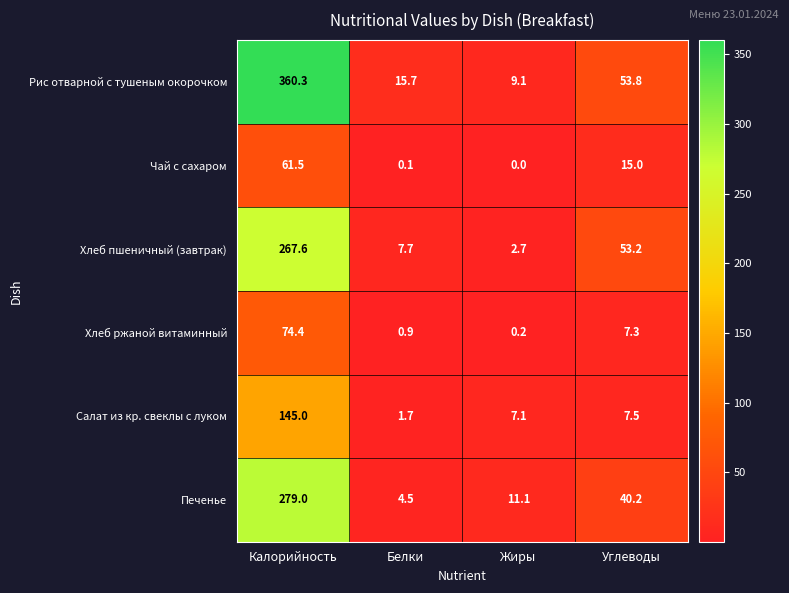

Reading left to right, what are all the values shown in this chart?

Рис отварной с тушеным окорочком: 360.3	15.7	9.1	53.8
Чай с сахаром: 61.5	0.1	0.0	15.0
Хлеб пшеничный (завтрак): 267.6	7.7	2.7	53.2
Хлеб ржаной витаминный: 74.4	0.9	0.2	7.3
Салат из кр. свеклы с луком: 145.0	1.7	7.1	7.5
Печенье: 279.0	4.5	11.1	40.2